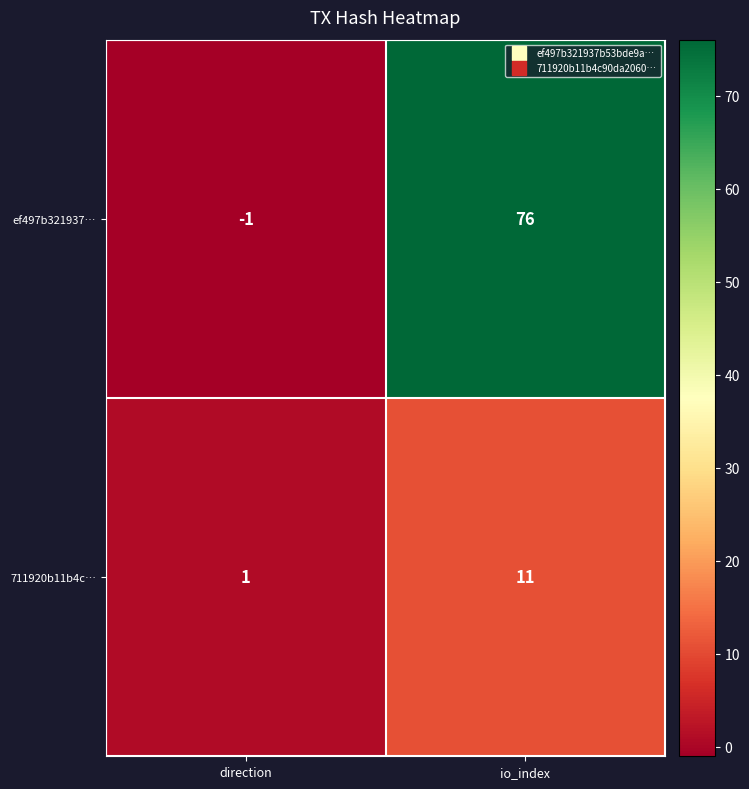

What is the spread (max minus min) of values at direction?

2